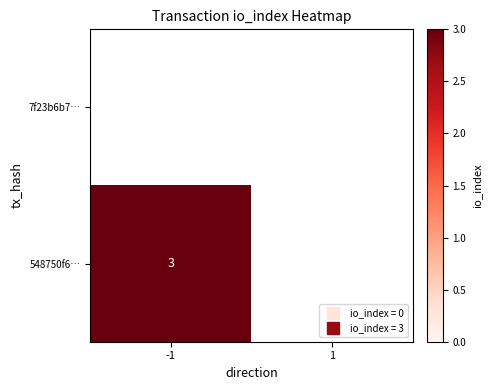

Rank the series at -1 from lowest to highest value.

7f23b6b7…, 548750f6…